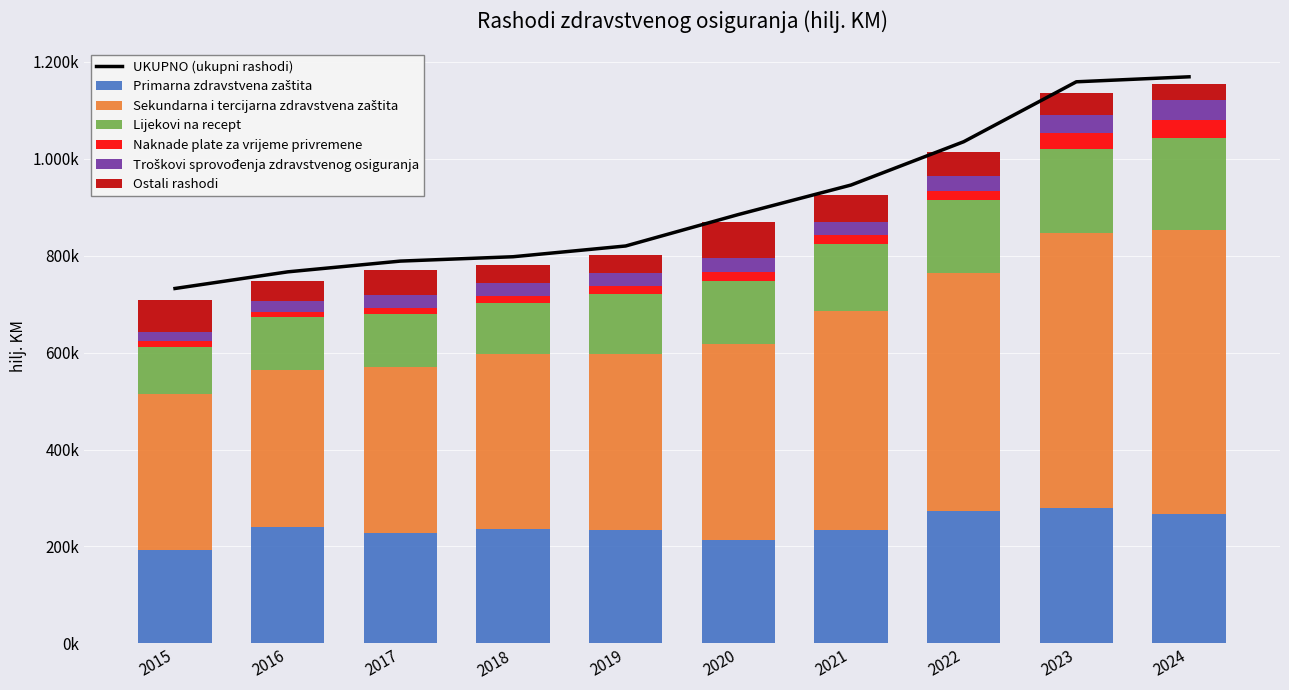

Which series has the widest spread of values?

Sekundarna i tercijarna zdravstvena zaštita